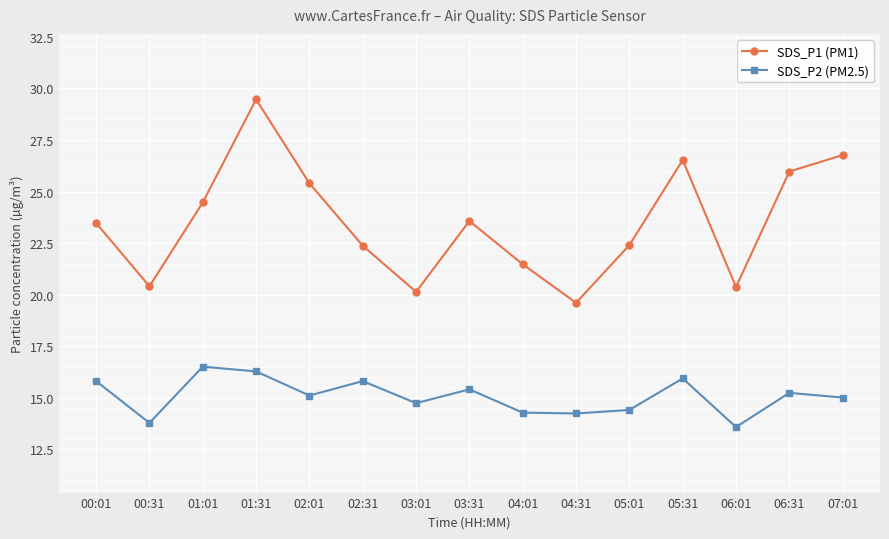

True or false: SDS_P1 (PM1) has a value of 8.4 at 04:01.

False